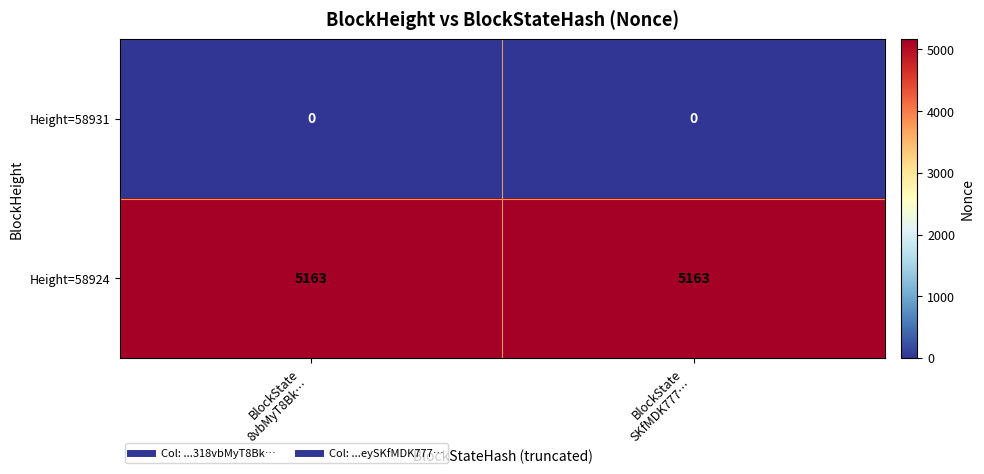

Reading left to right, what are all the values shown in this chart?

Height=58931: 0	0
Height=58924: 5163	5163